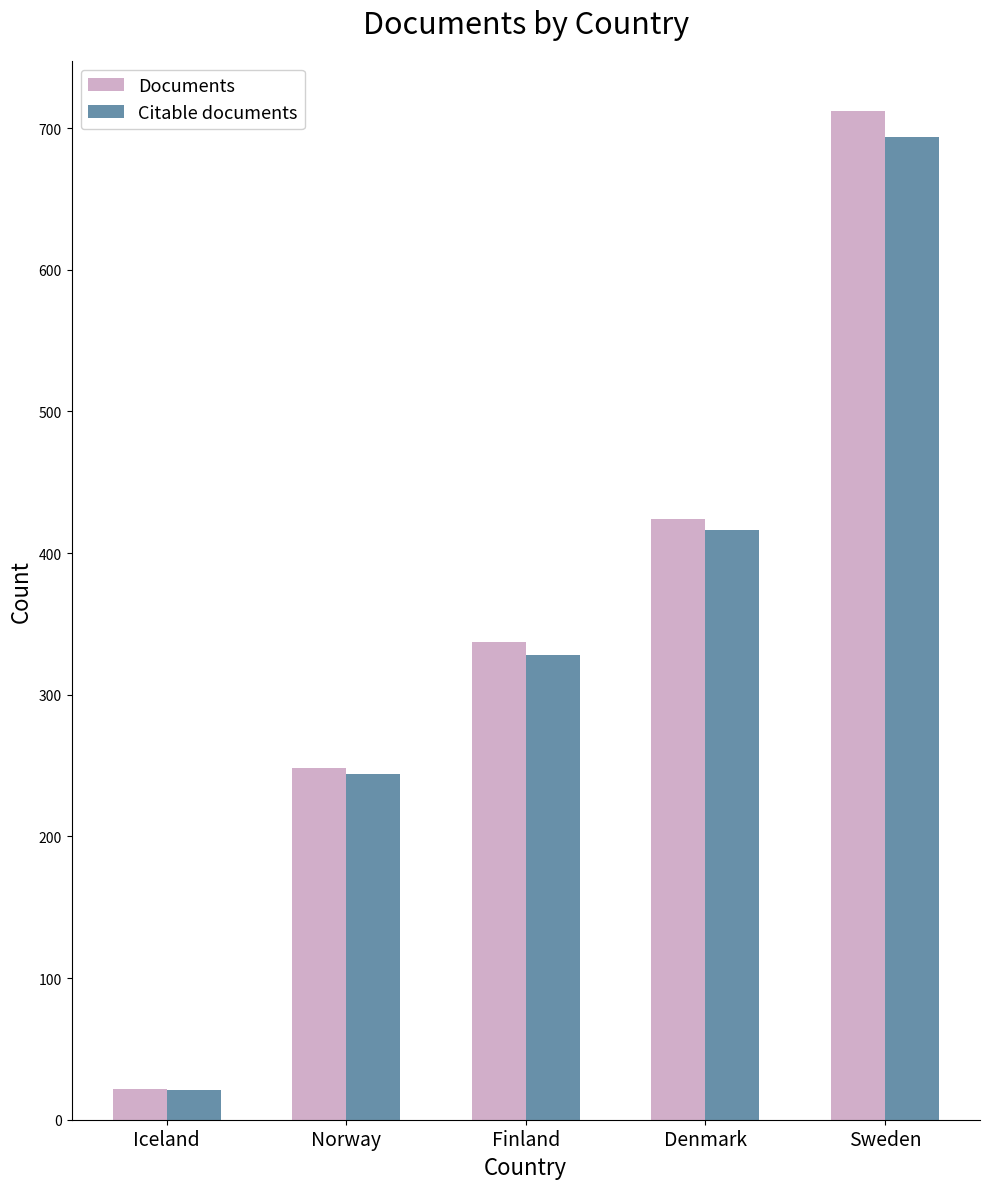

Which series has the largest total across all categories?

Documents